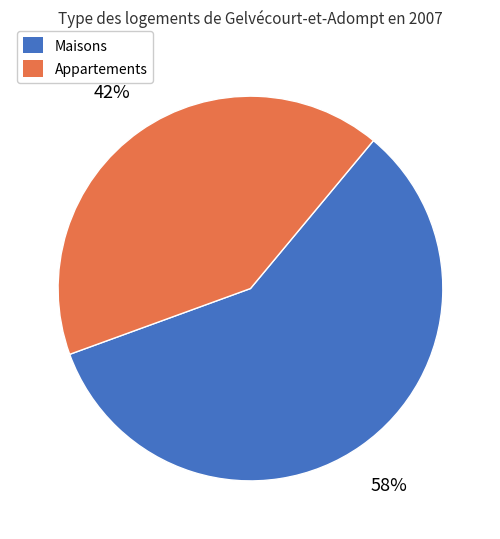

Rank the categories by value from lowest to highest.

Appartements, Maisons